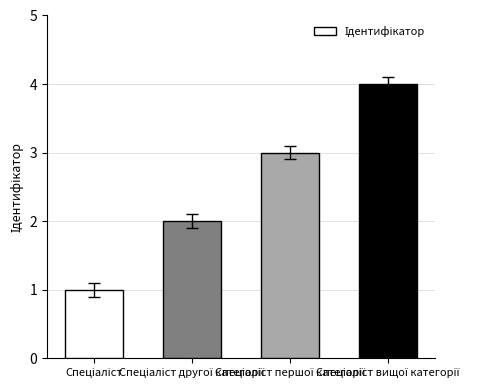

What is the greatest value displayed?

4